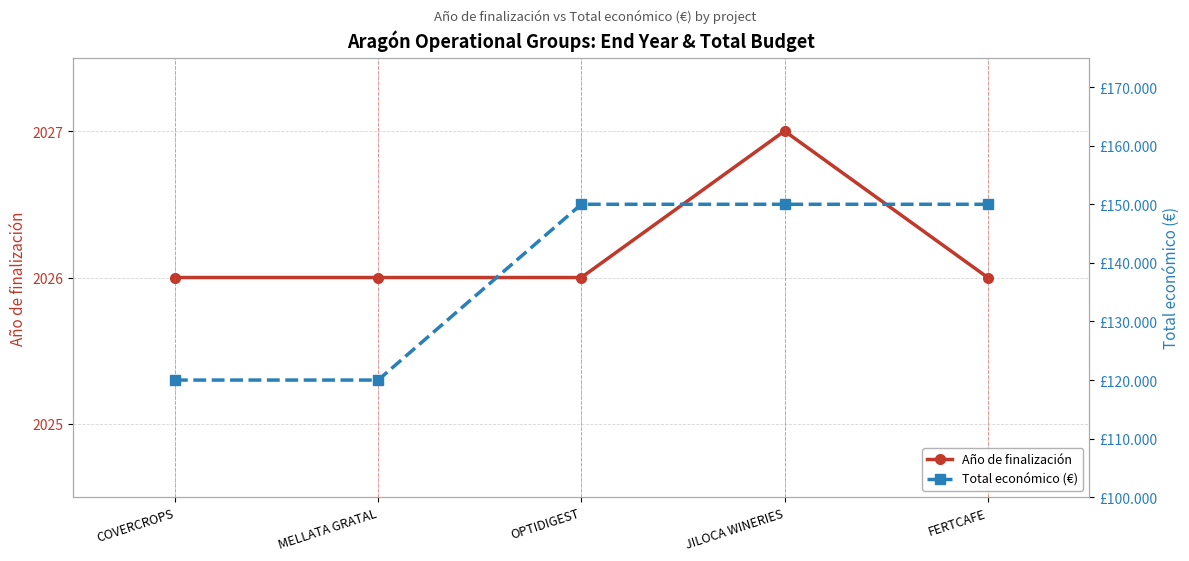

Reading left to right, transcribe all the data shown in this chart.

Año de finalización: 2026	2026	2026	2027	2026
Total económico (€): 120000	120000	150000	150000	150000